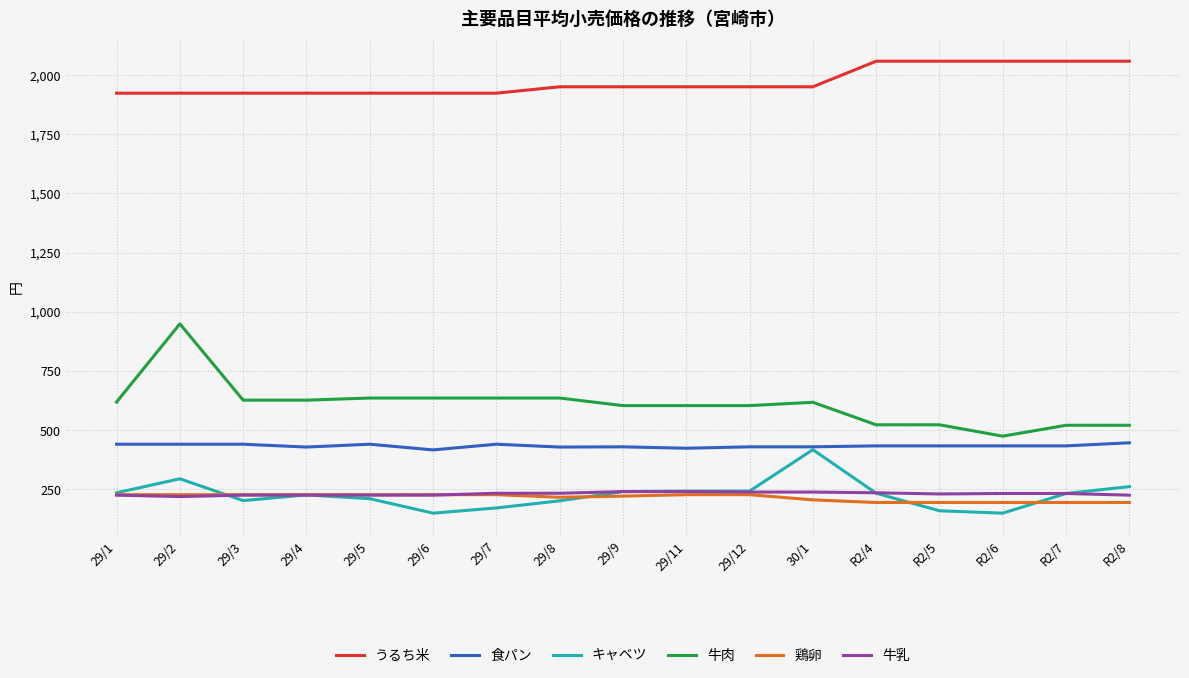

True or false: 牛肉 and 牛乳 cross at least once.

False